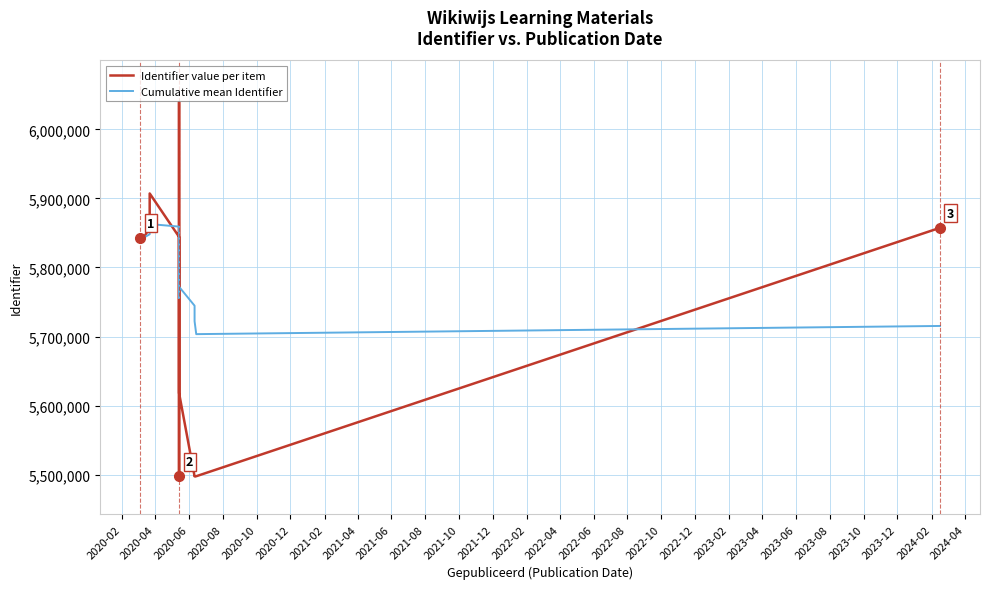

What is the minimum value for Cumulative mean Identifier?

5703512.2